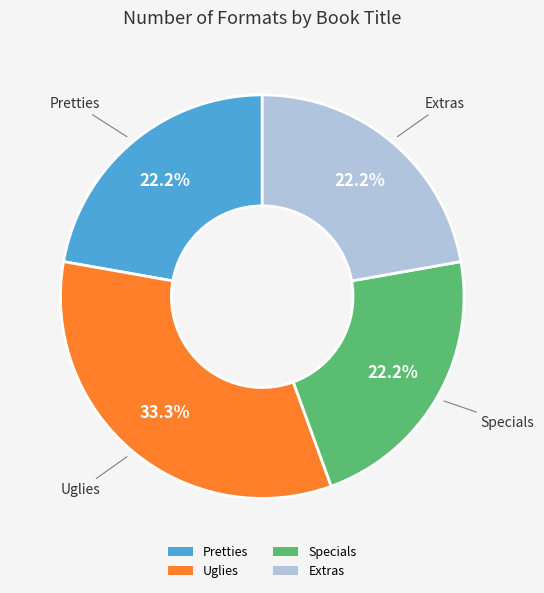

What is the ratio of the value at Extras to the value at Specials?

1.0